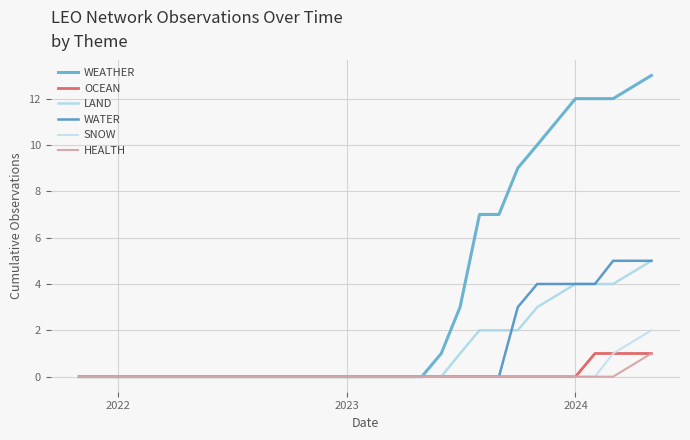

True or false: WEATHER and LAND cross at least once.

False